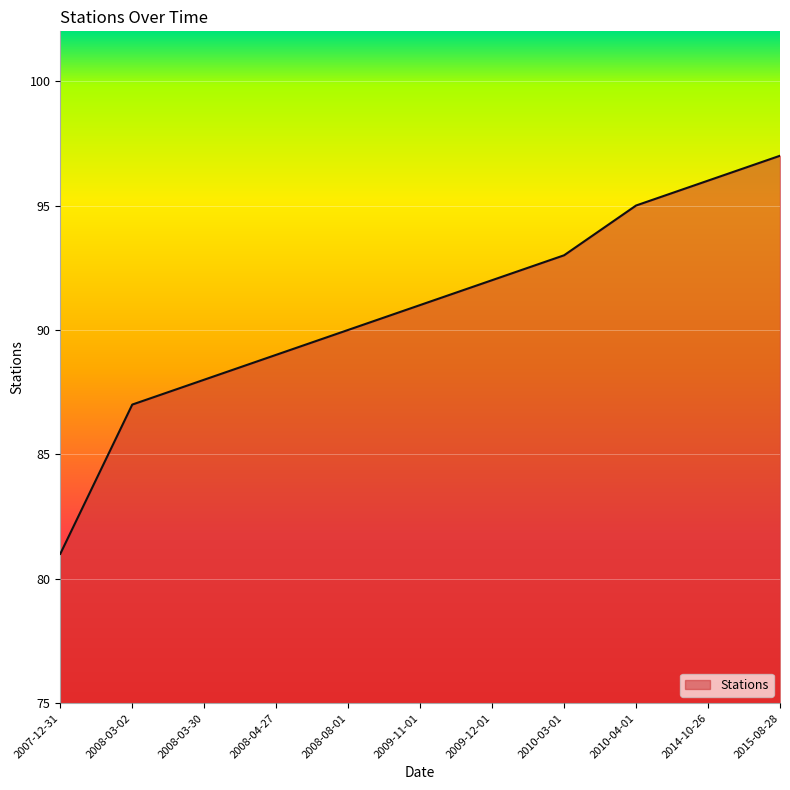

Where is the data nearest to the value 89?

2008-04-27